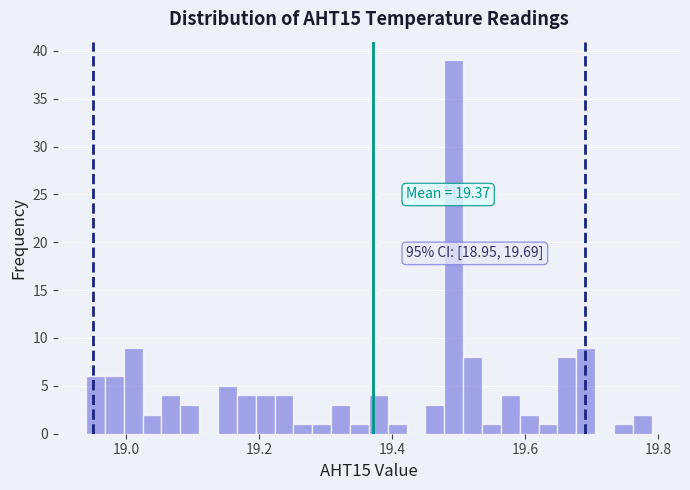

Read against the x-axis, roughly where is the centre of the tallest bar?

19.50